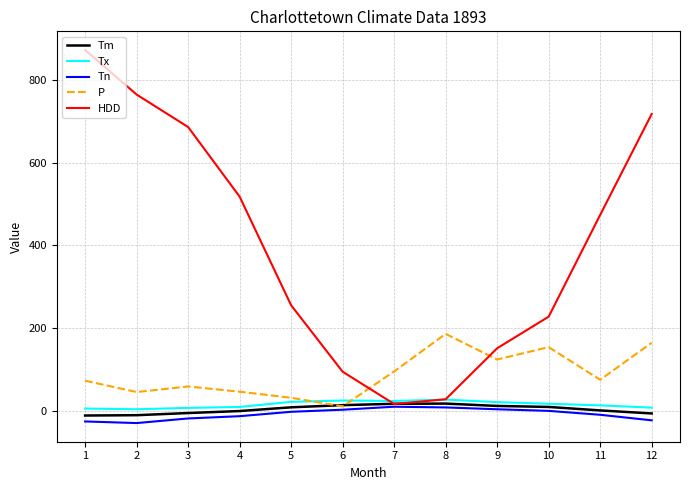

Where do Tm and P first cross each other?

5 and 6